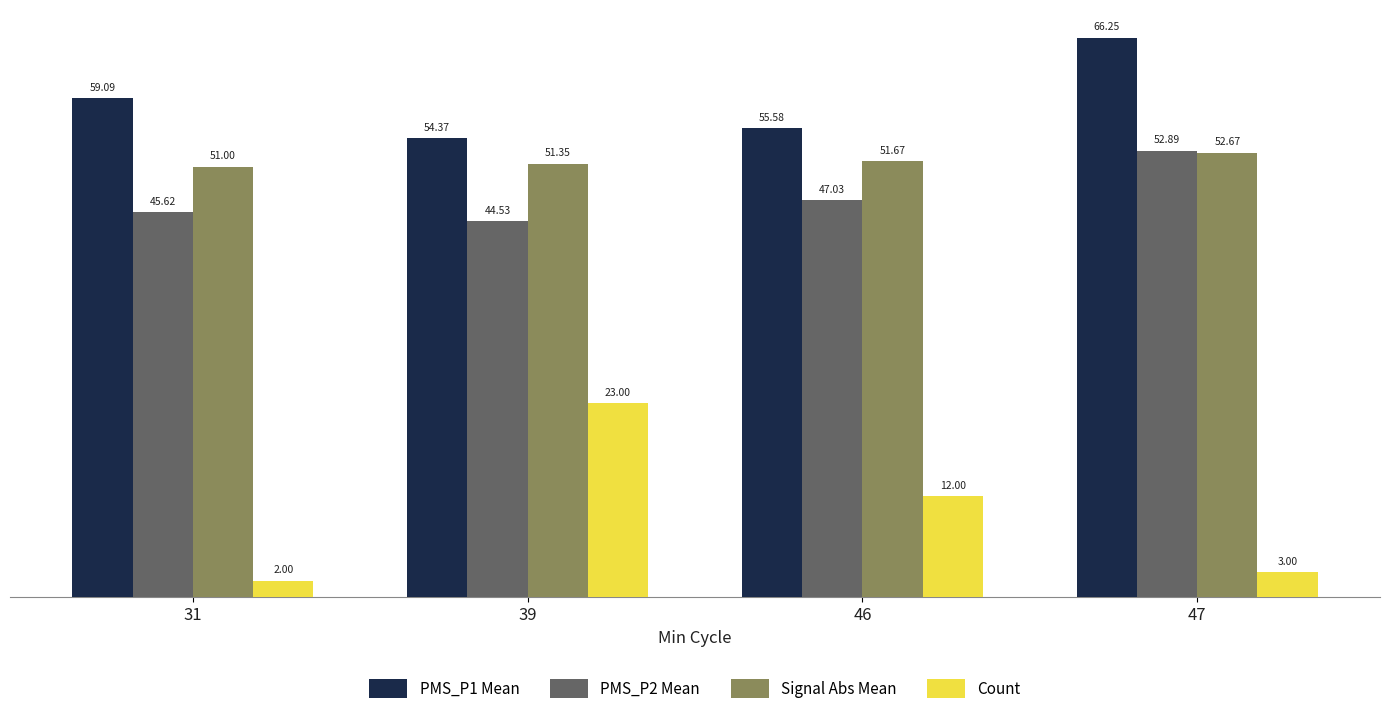

Is it true that Count equals 2.0 at 31?

True